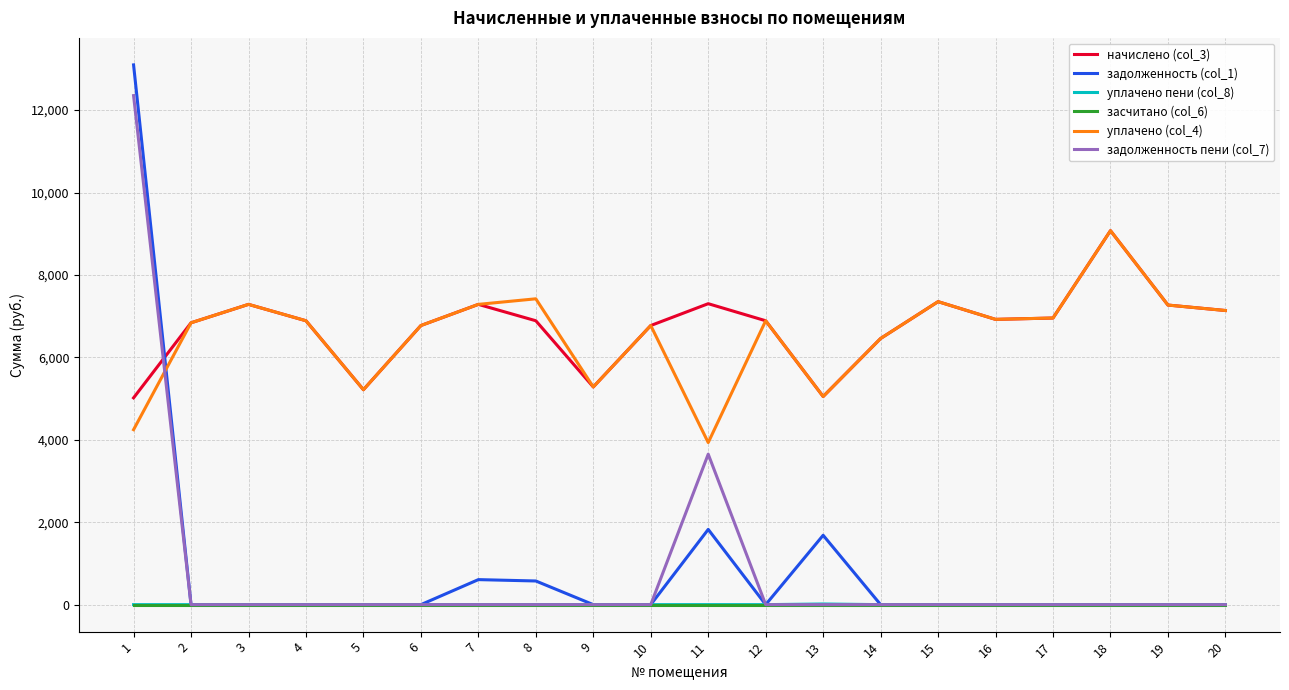

What is the average value of the задолженность пени (col_7) series?

800.2